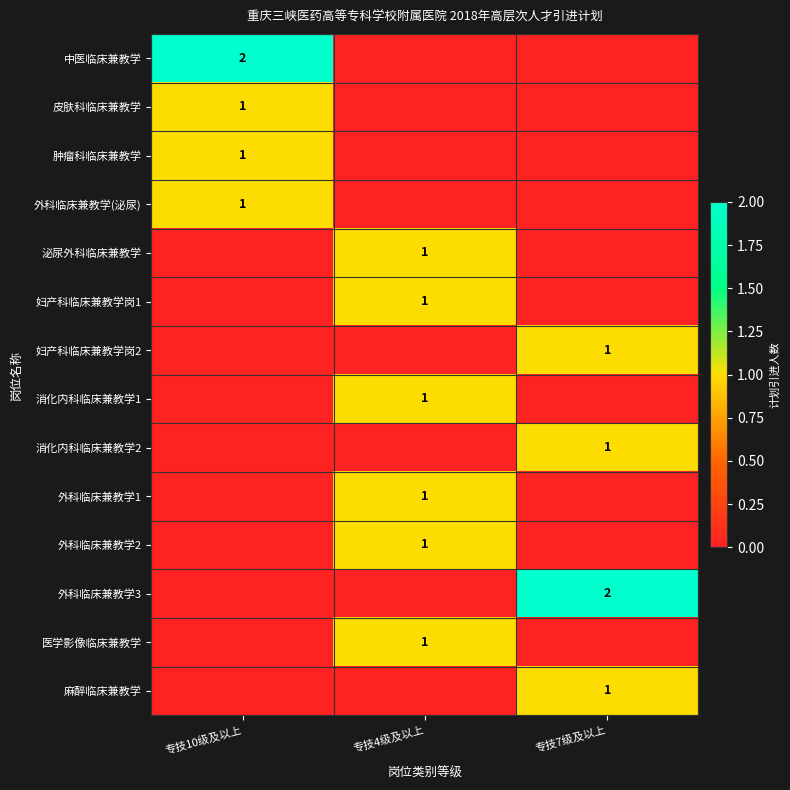

At how many categories does at least one series exceed 0?

3